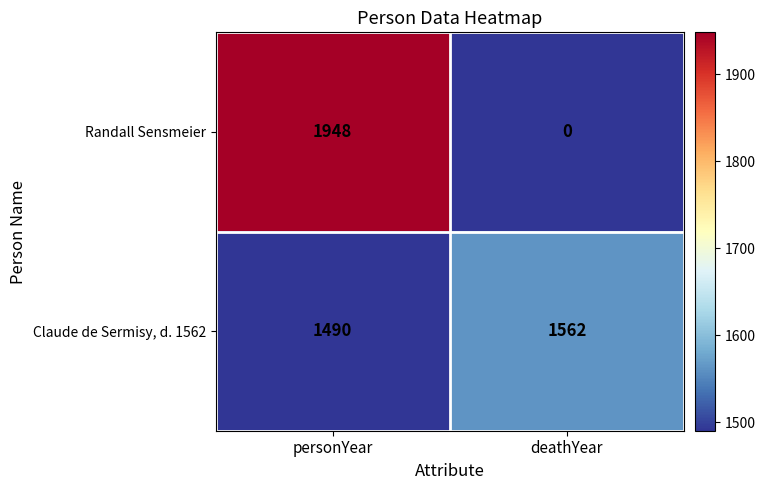

The value of Randall Sensmeier at deathYear is -1346. True or false?

False